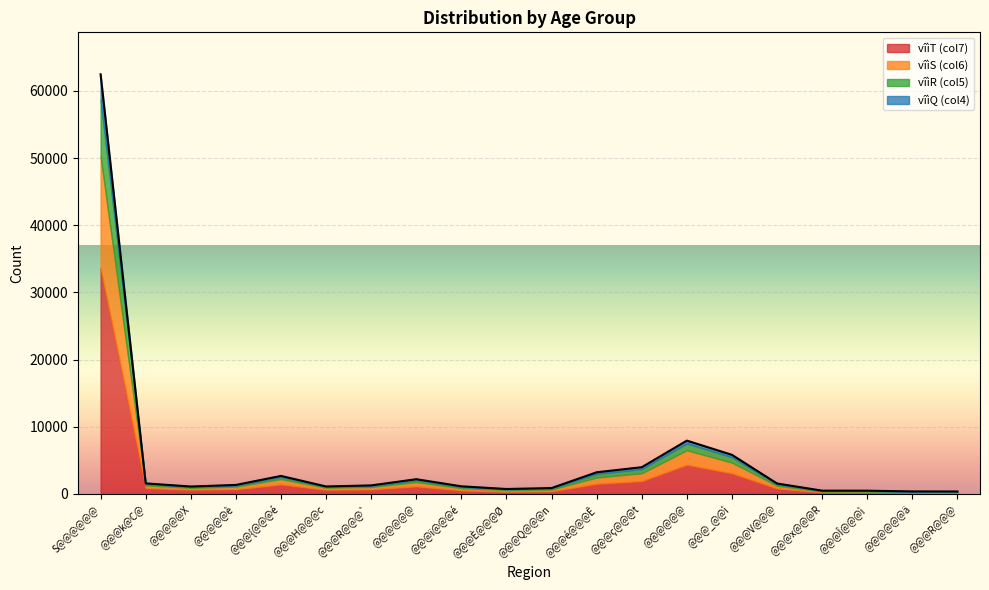

True or false: vîìQ (col4) and vîìS (col6) cross at least once.

False